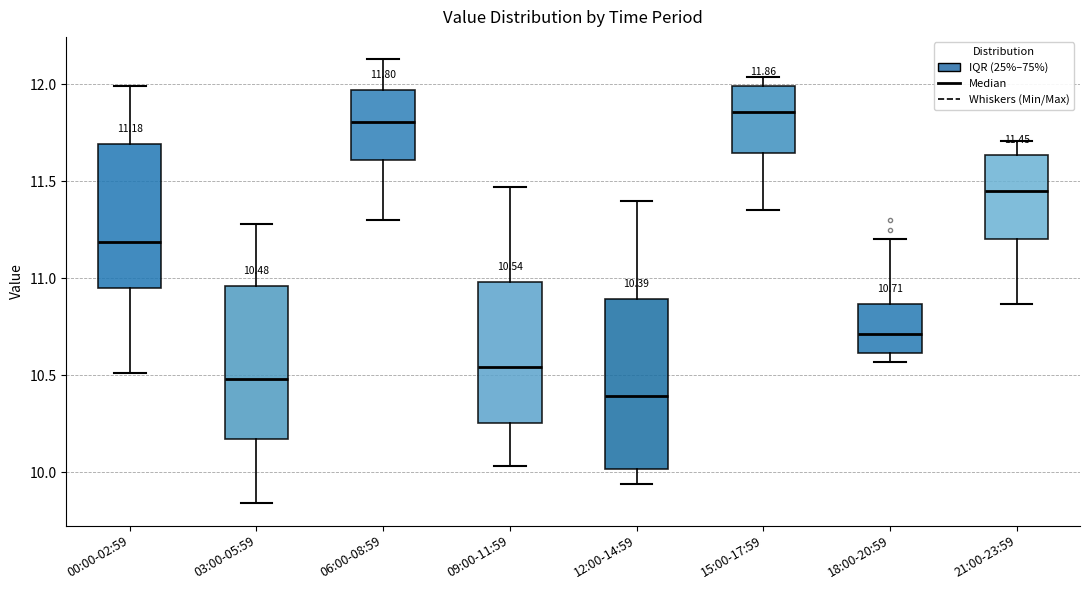

Which box is the tallest, from its lower edge to its upper edge?

12:00-14:59